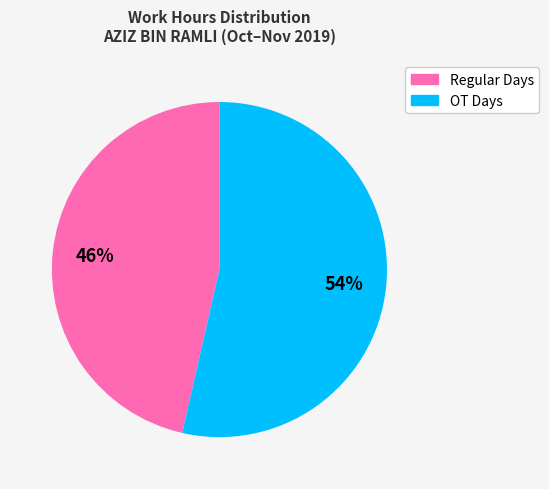

To the nearest percent, what is the average slice percentage?

50%